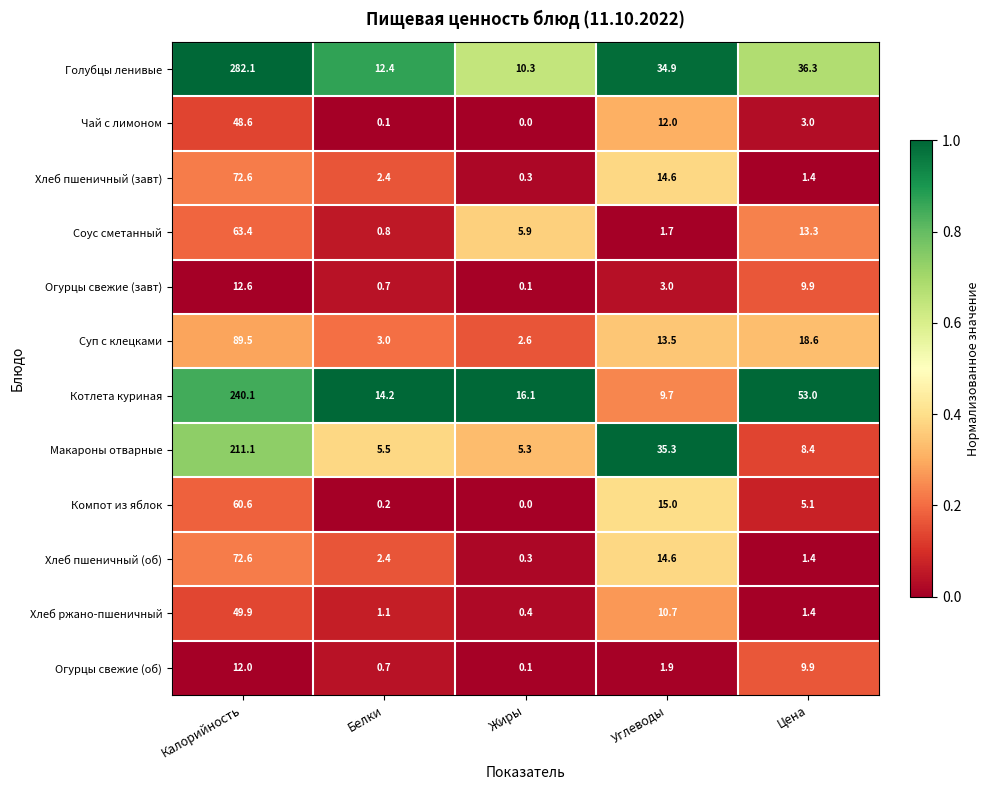

Which series has the largest total across all categories?

Голубцы ленивые